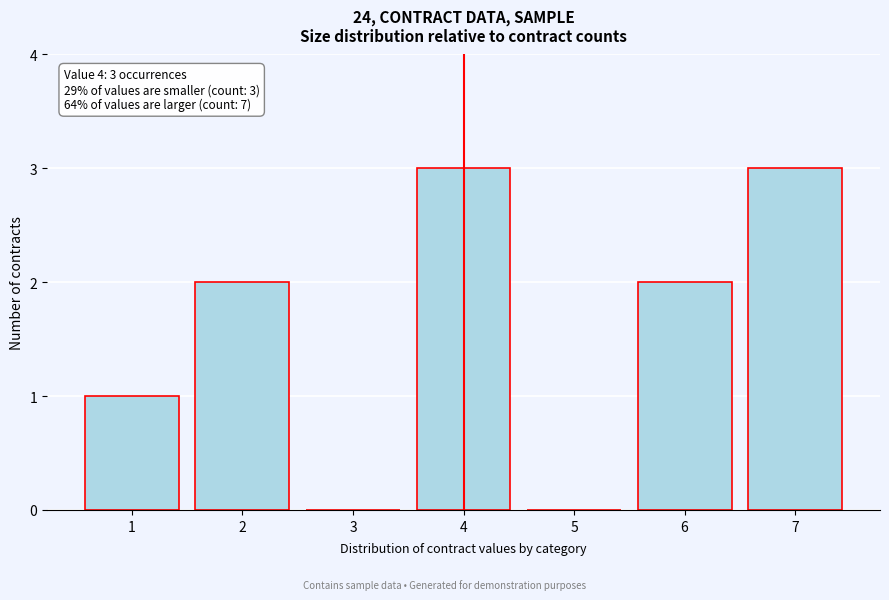

Reading left to right, extract all data points from this chart.

1=1	2=2	3=0	4=3	5=0	6=2	7=3